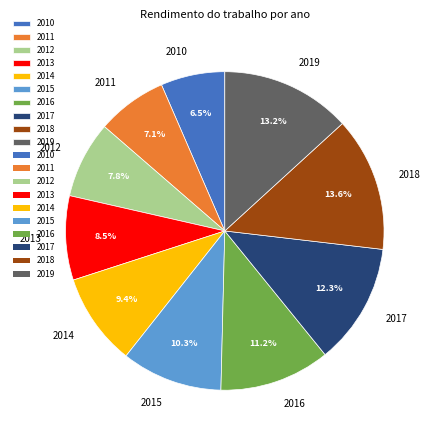

What is the total percentage of 2010 and 2018?

20.1%